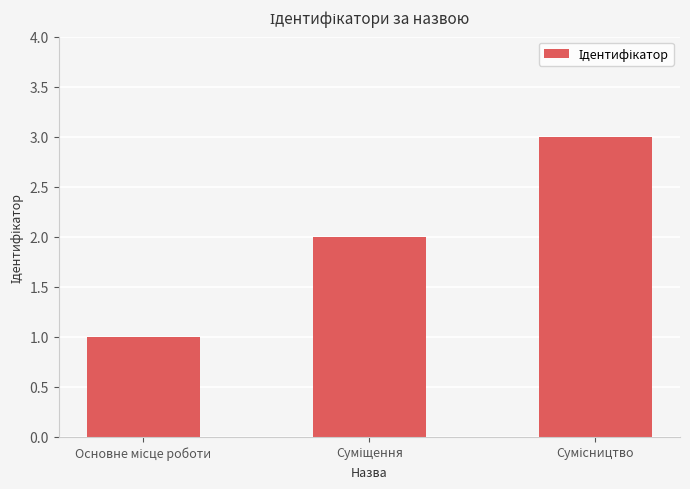

What is the greatest value displayed?

3